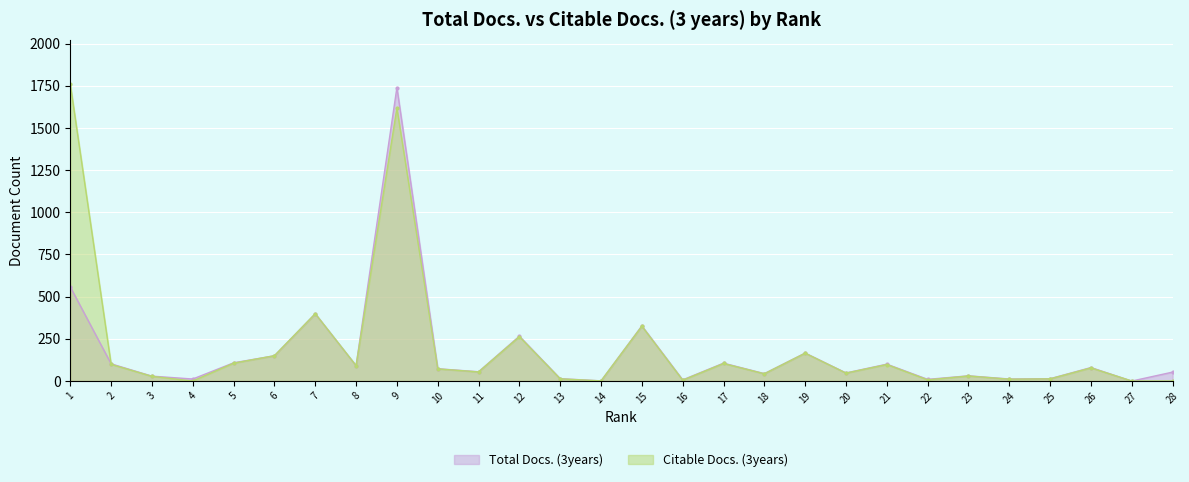

Reading left to right, extract all data points from this chart.

Total Docs. (3years): 558	102	29	12	108	150	399	91	1739	73	55	266	14	1	327	7	106	44	166	48	100	10	31	12	14	80	0	53
Citable Docs. (3years): 1759	99	28	0	106	150	399	91	1618	72	54	263	13	1	325	5	104	43	165	47	98	7	30	11	13	78	0	0